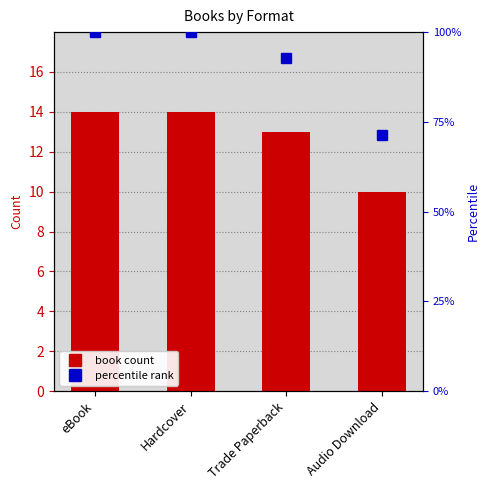

True or false: book count has a value of 5.4 at Trade Paperback.

False